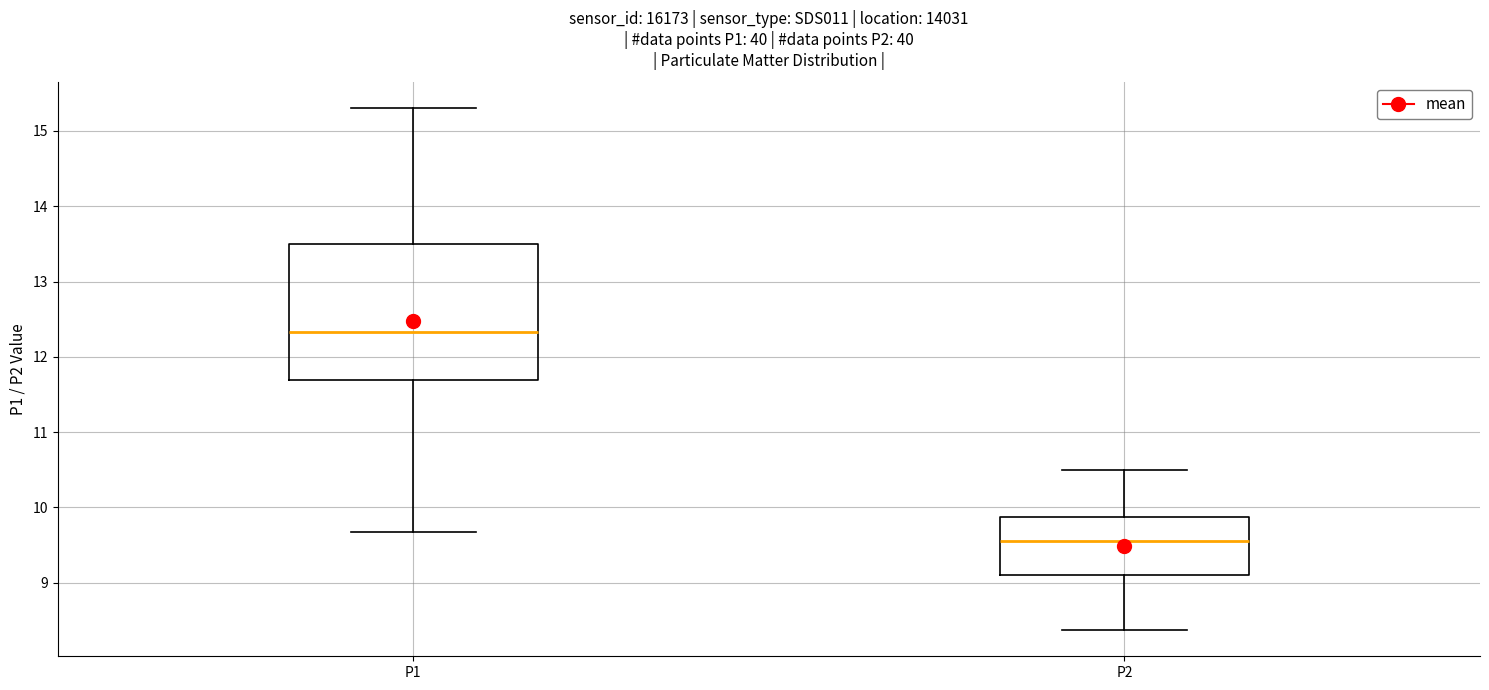

Reading left to right, transcribe this box plot: for each box, give where its median line is, the range the box spans, and where its two whiskers end, as read against the y-axis. The values are not printed on the chart, so give them approximately, as read against the axis.

P1: median 12.3, box 11.7 to 13.5, whiskers 9.7 to 15.3
P2: median 9.6, box 9.1 to 9.9, whiskers 8.4 to 10.5